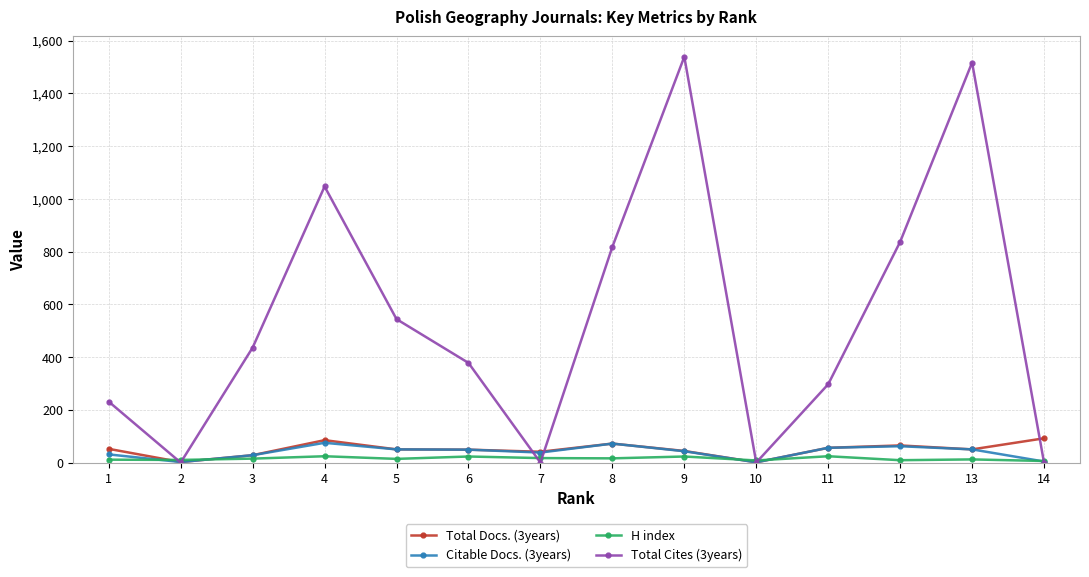

Is the value of Citable Docs. (3years) at 9 greater than the value of H index at 2?

Yes